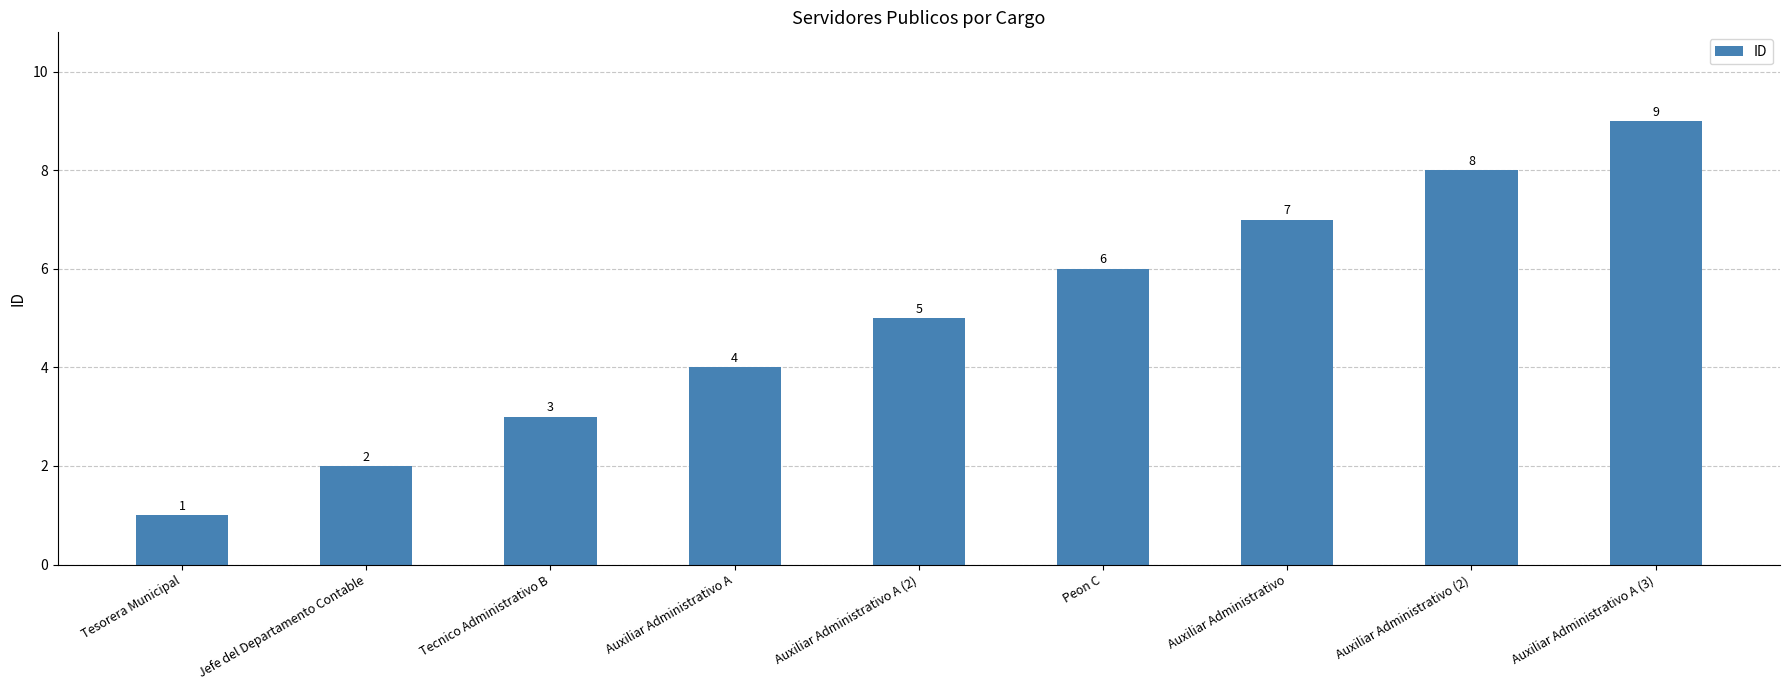

The value at Auxiliar Administrativo A (3) is 4. True or false?

False